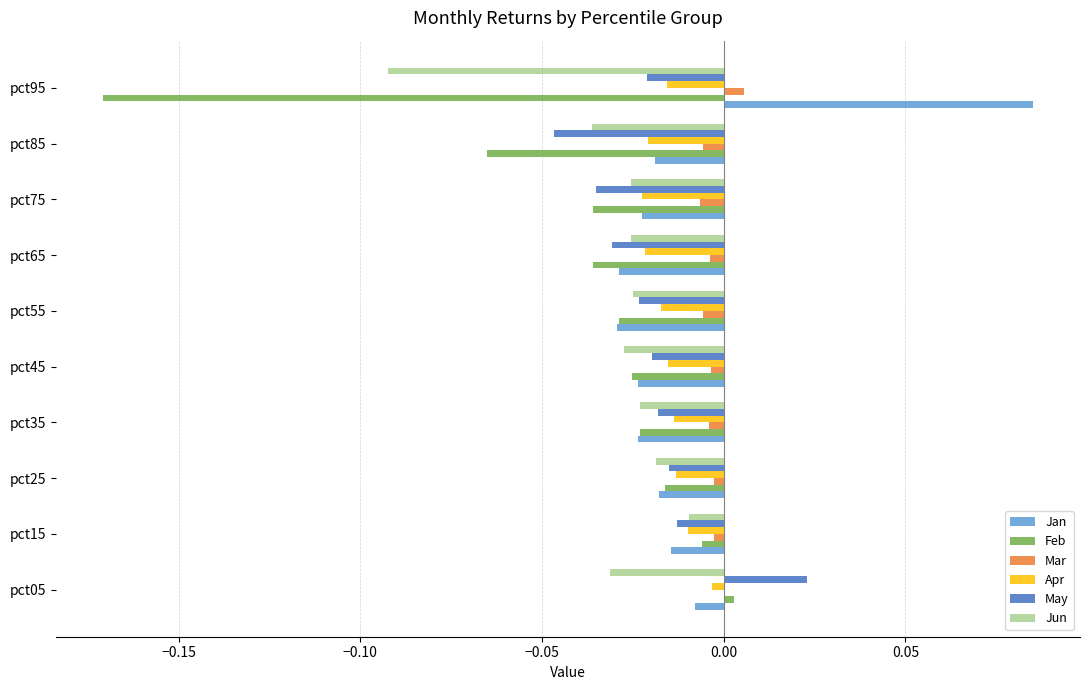

At which category does the chart reach its peak across all series?

pct95